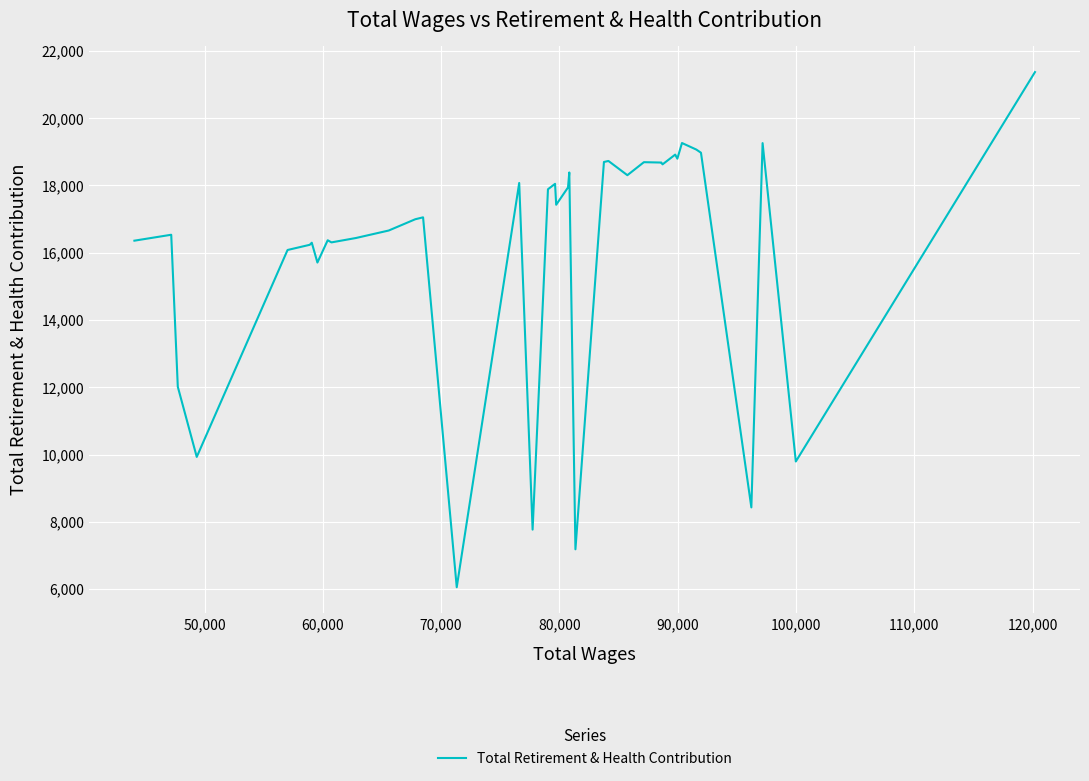

Does the chart have visible grid lines?

Yes